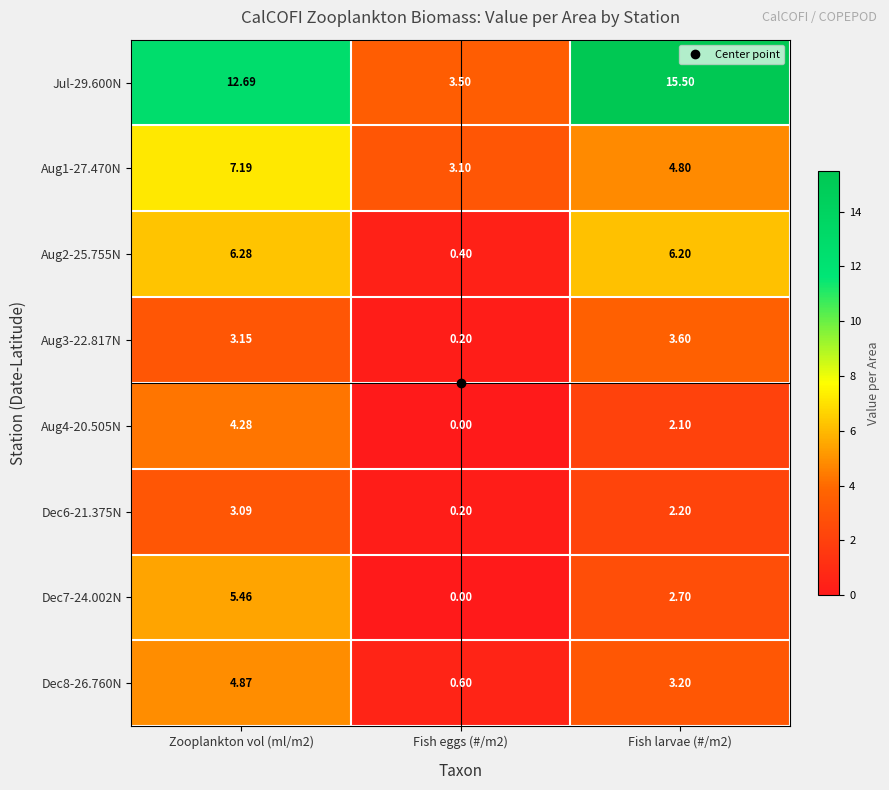

Is the value of Aug4-20.505N at Fish larvae (#/m2) greater than the value of Aug2-25.755N at Zooplankton vol (ml/m2)?

No